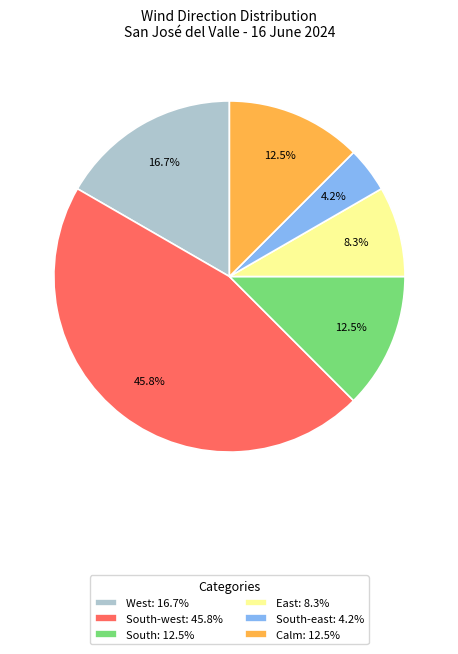

Count the number of slices in the pie.

6